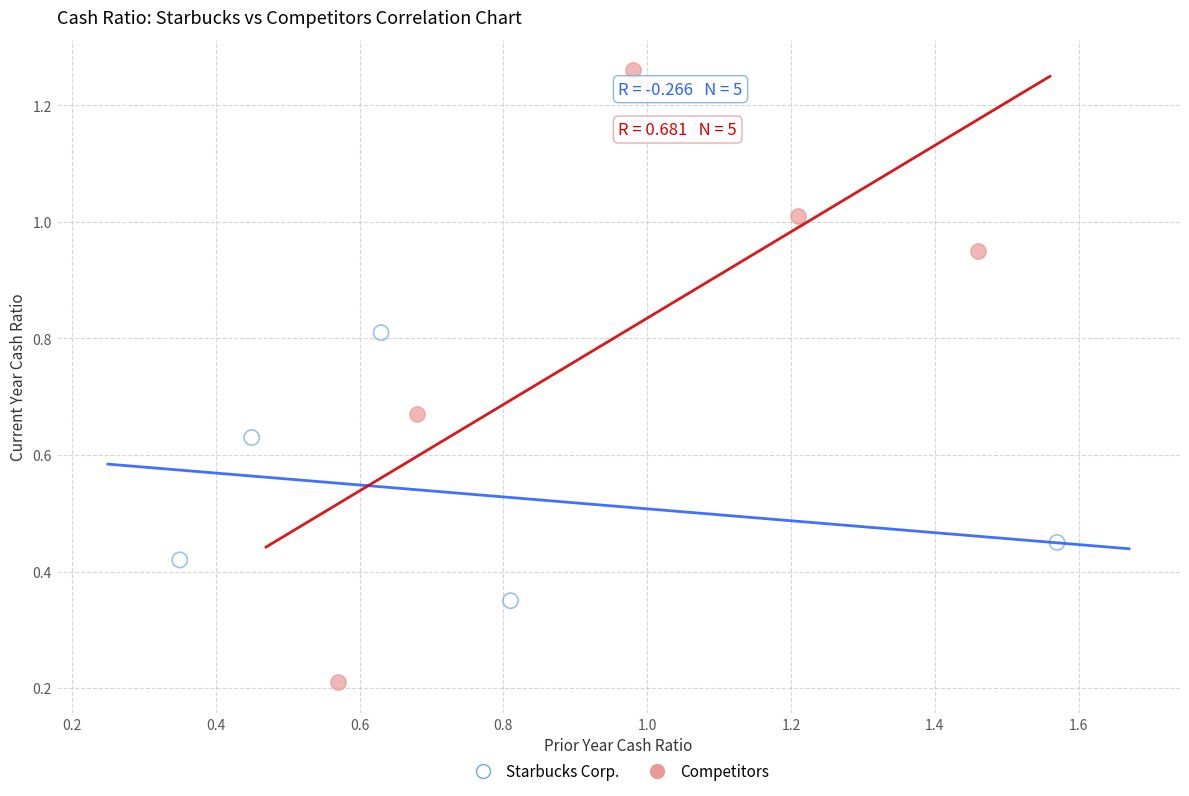

Which series reaches the minimum Y coordinate?

Competitors